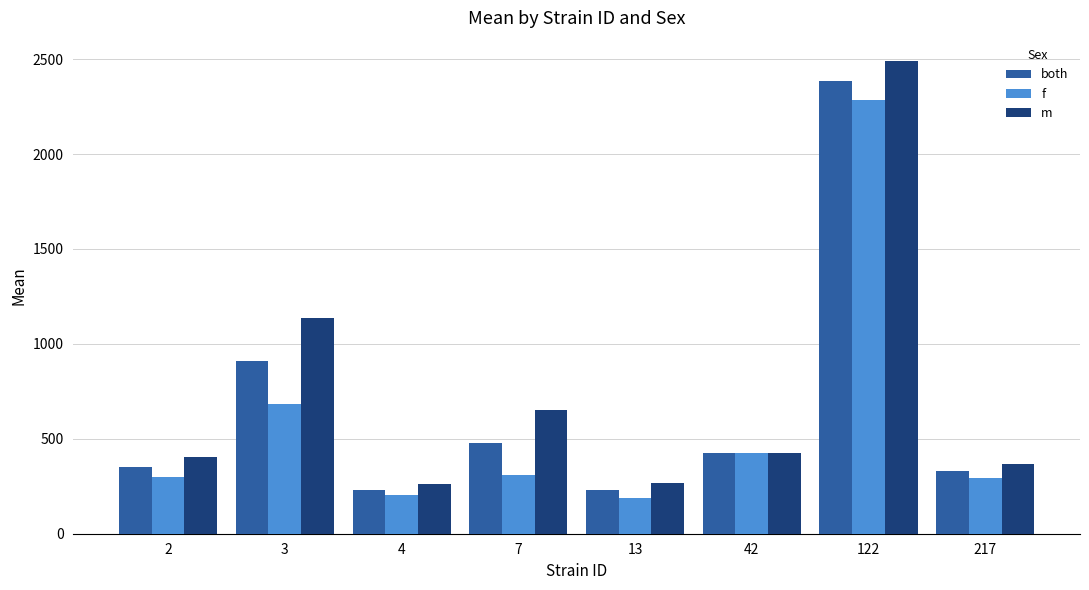

How many values in the m series are below 426?

4